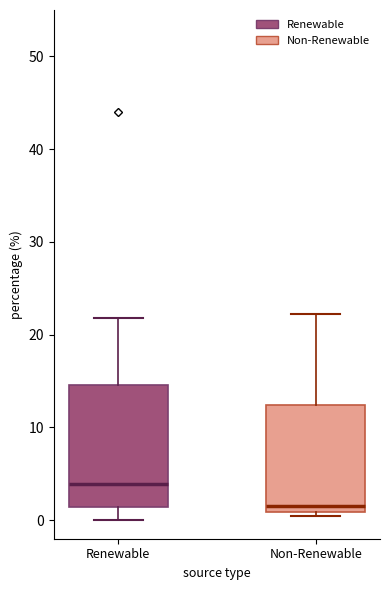

Where is the upper edge of the box for Renewable on the y-axis? The values are not printed on the chart, so give them approximately, as read against the axis.

15